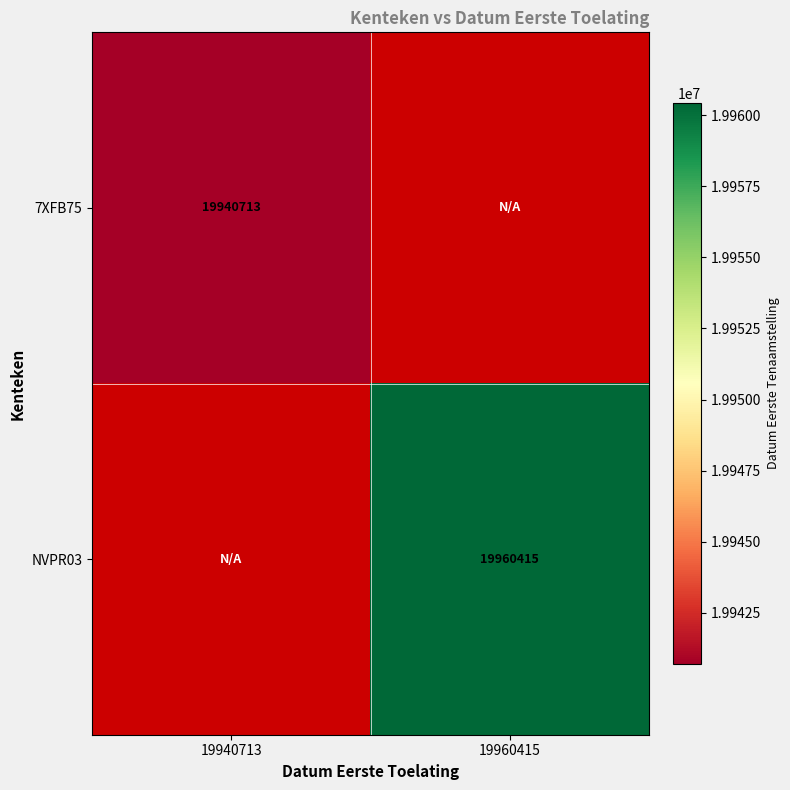

Is it true that 7XFB75 equals 30411669 at 19940713?

False